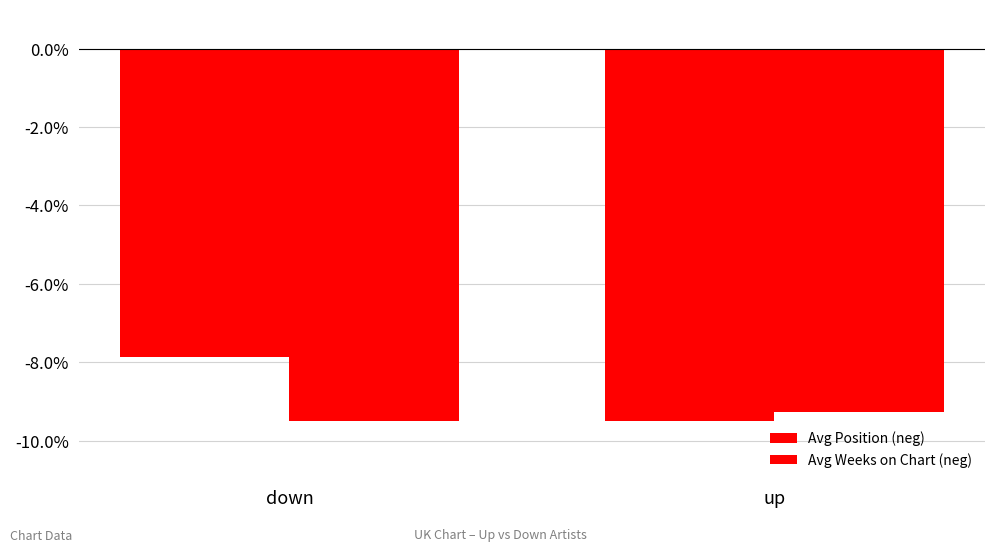

List the labels in order of Avg Position (neg) value, smallest first.

up, down